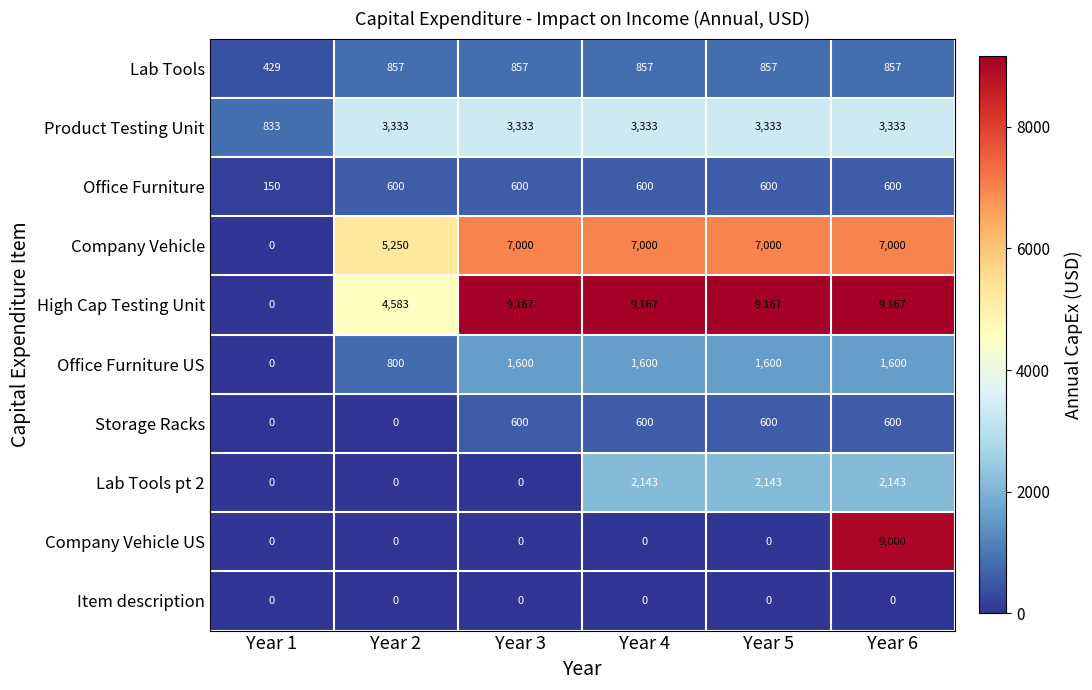

What is the approximate value of Office Furniture at Year 4?

600